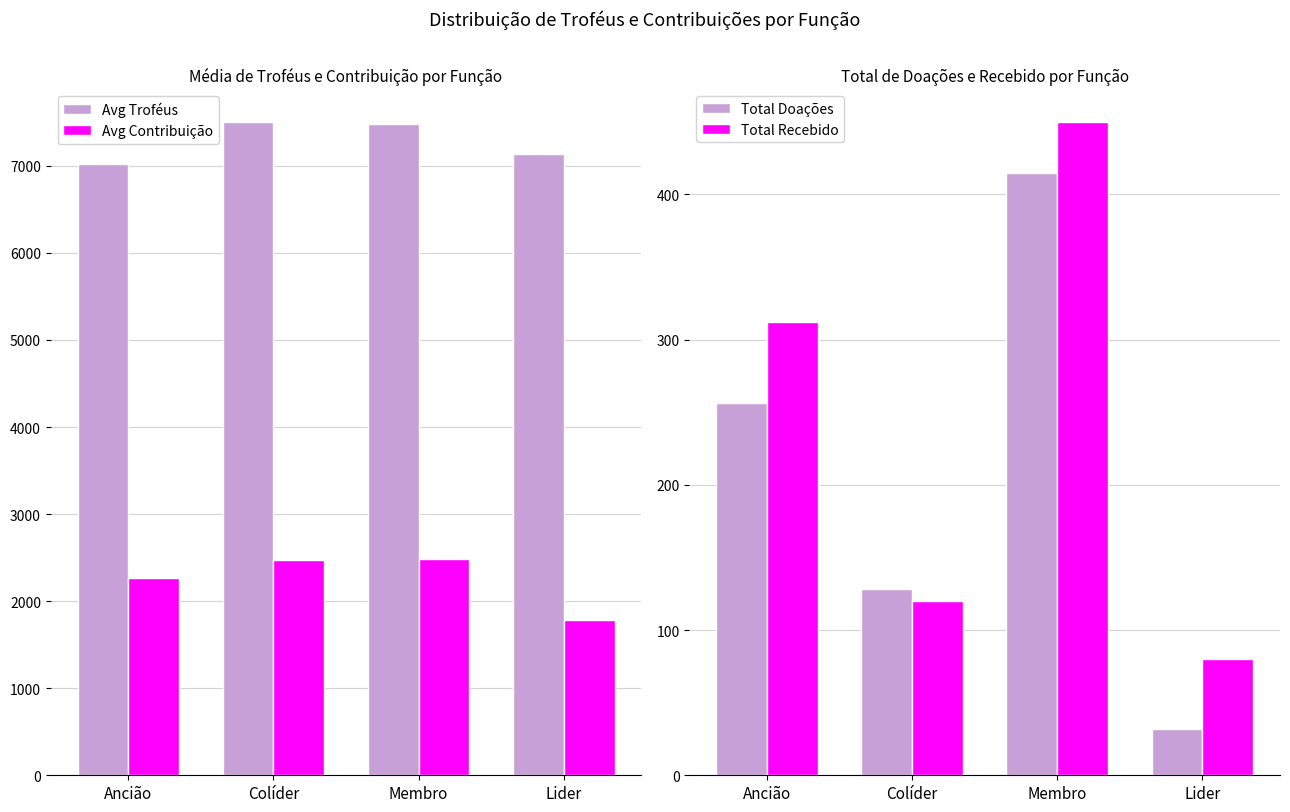

Which series has the largest total across all categories?

Avg Troféus